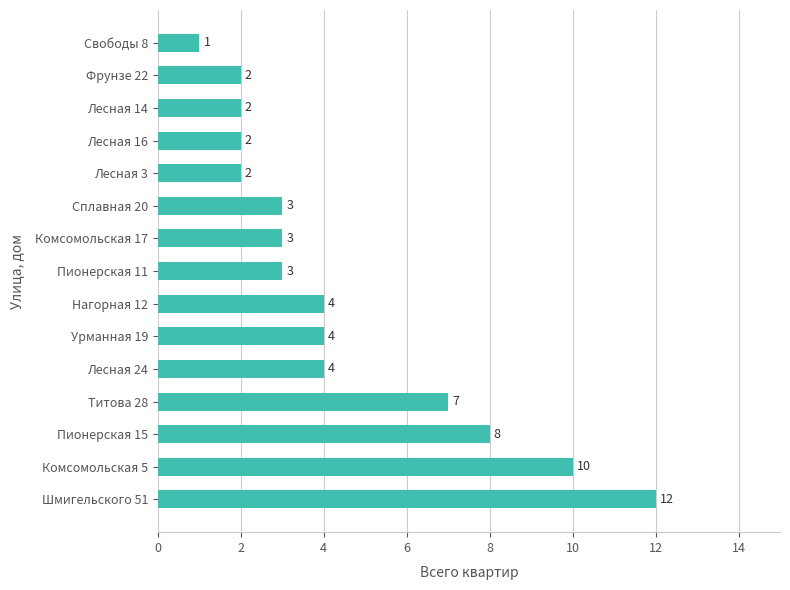

Where is the data nearest to the value 6?

Титова 28